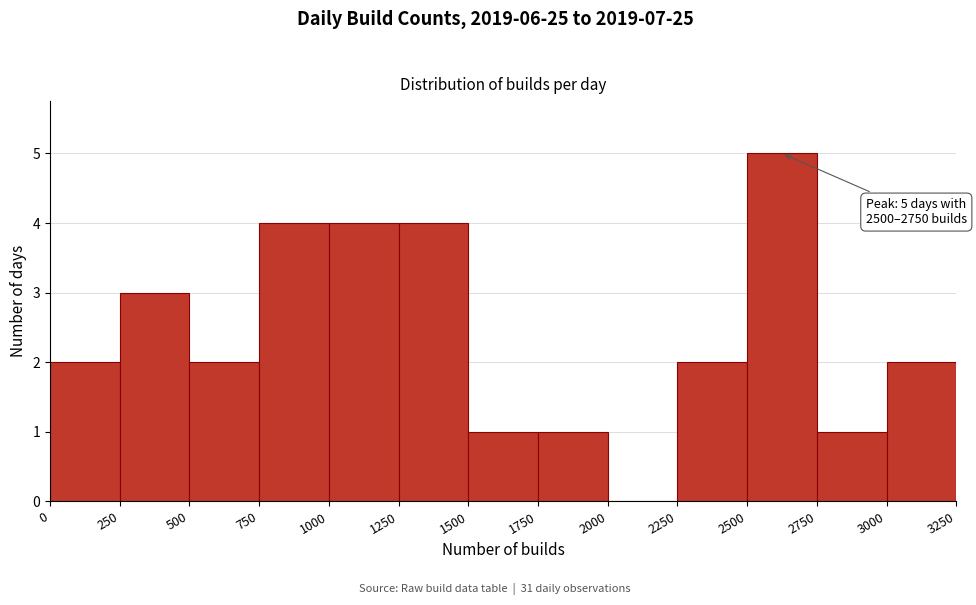

Which range on the x-axis has the tallest bar?

2500 to 2750